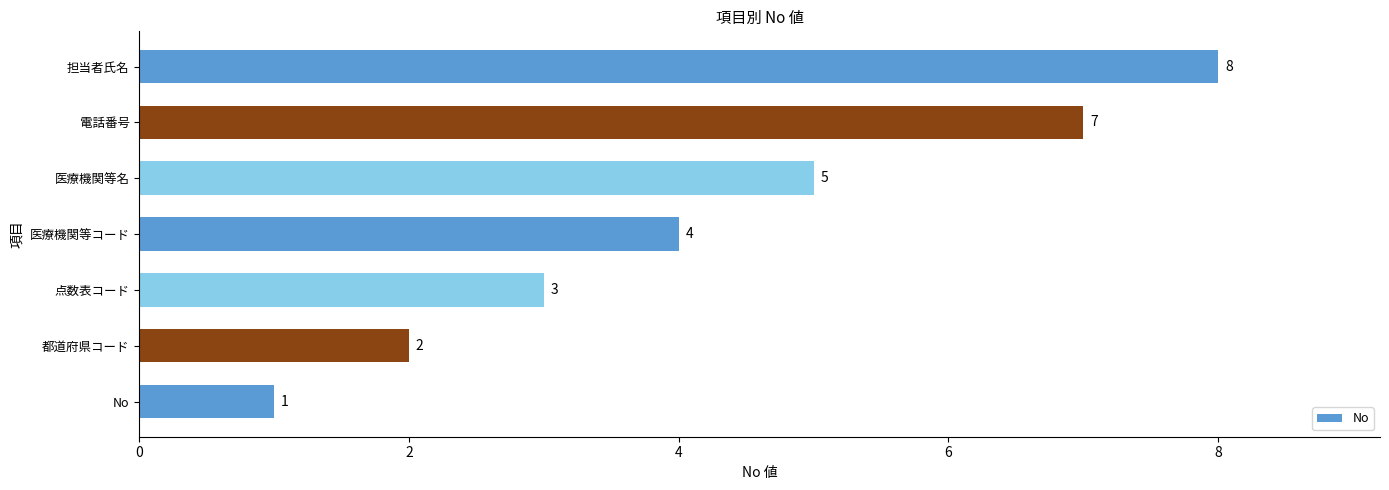

Is it true that the value at 担当者氏名 is 8?

True